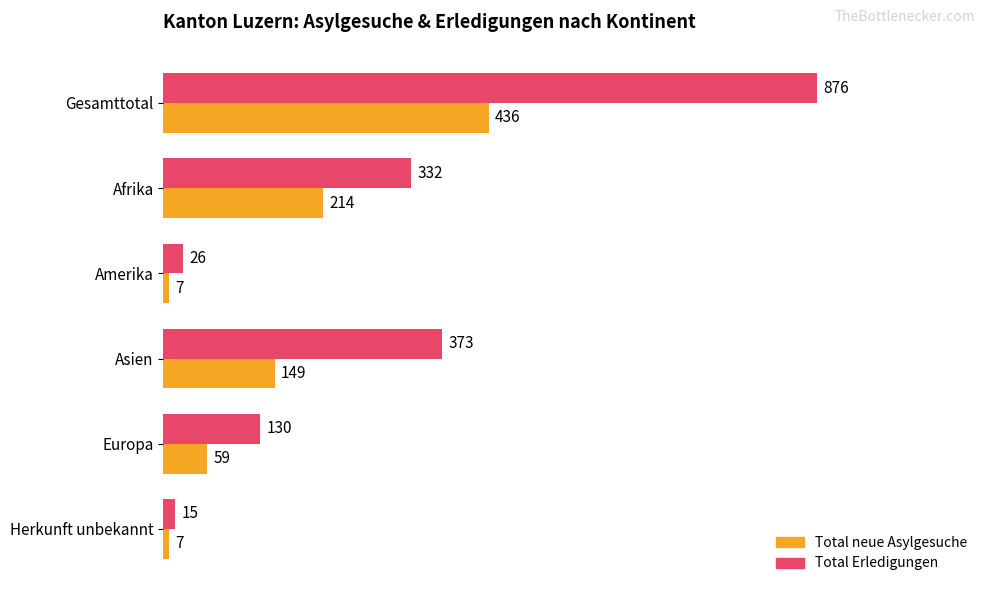

How many values in the Total neue Asylgesuche series are below 149?

3